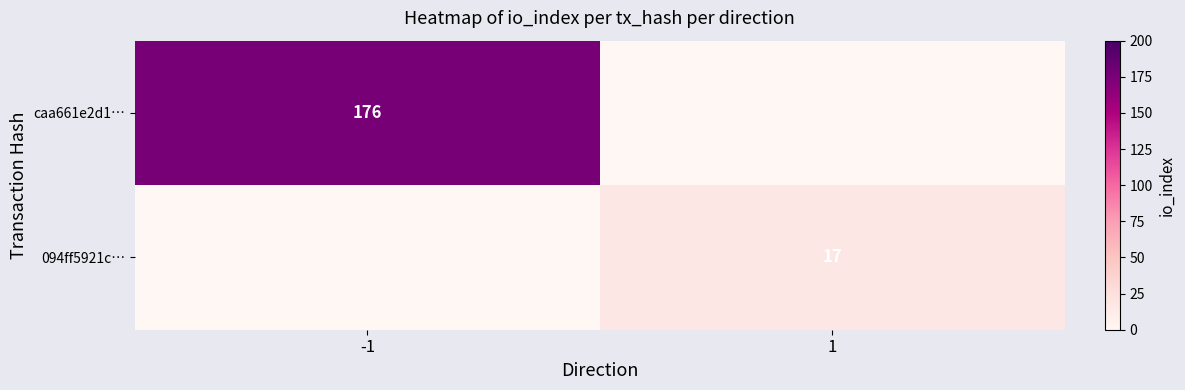

Between -1 and 1, which is larger?

-1